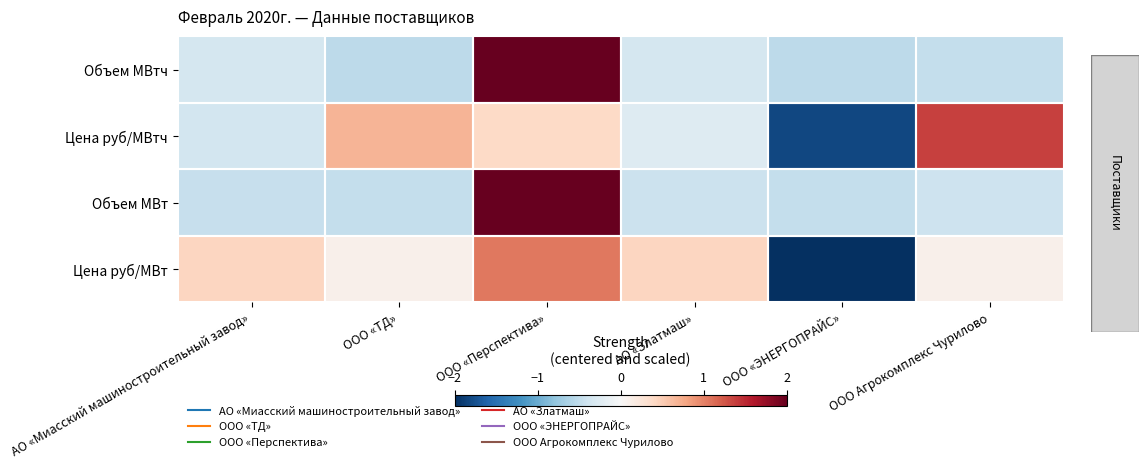

What is the total value across all series at ООО «ЭНЕРГОПРАЙС»?

-4.9